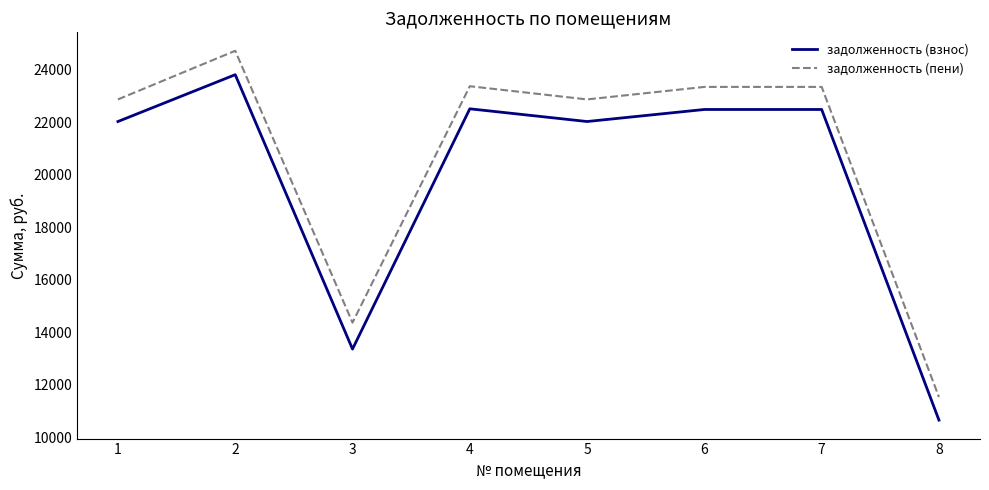

Which series changed the most between 2 and 8?

задолженность (пени)